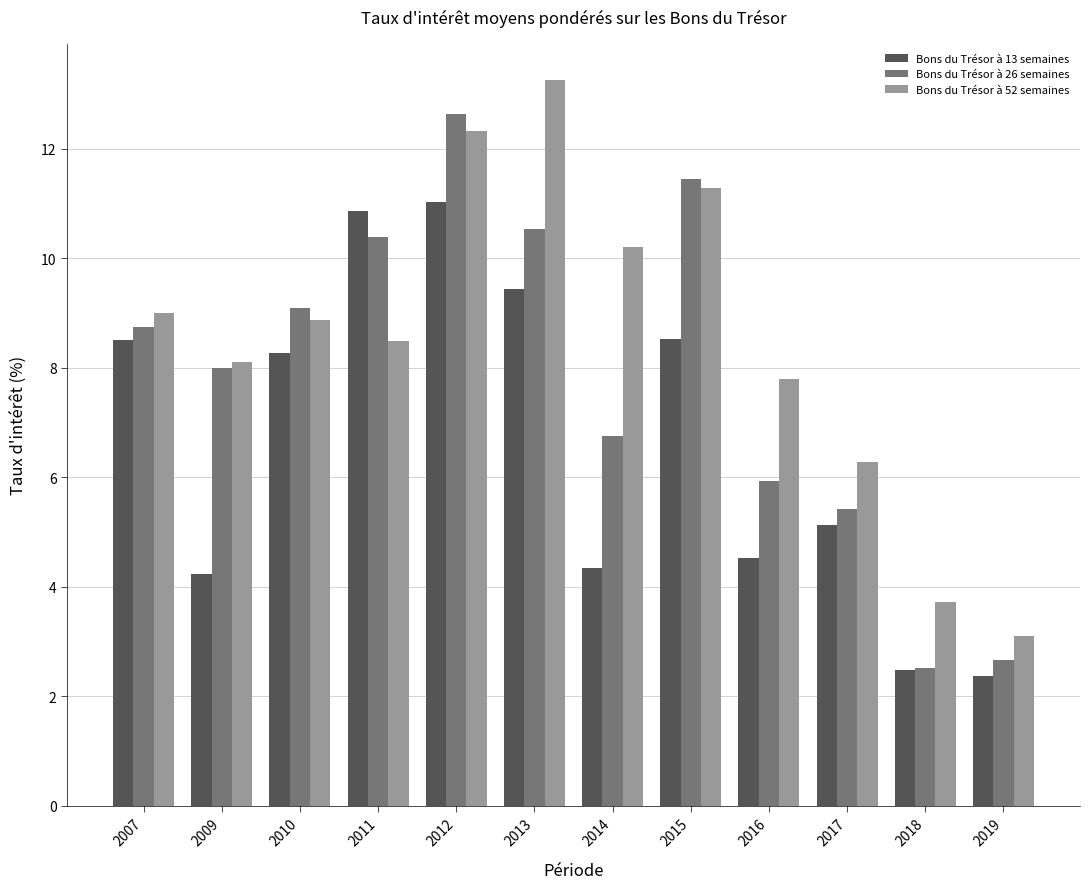

At which category does the chart reach its peak across all series?

2013